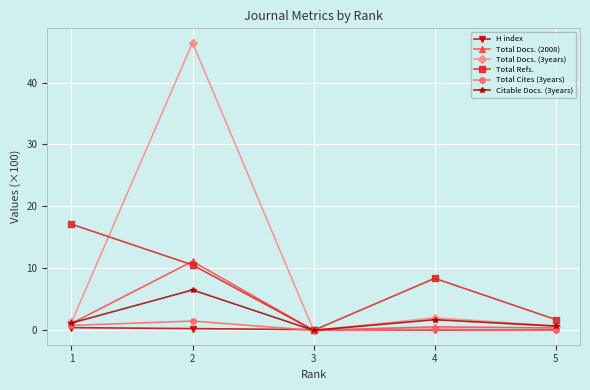

In Citable Docs. (3years), how many points are lower than both neighbors (excluding endpoints)?

1